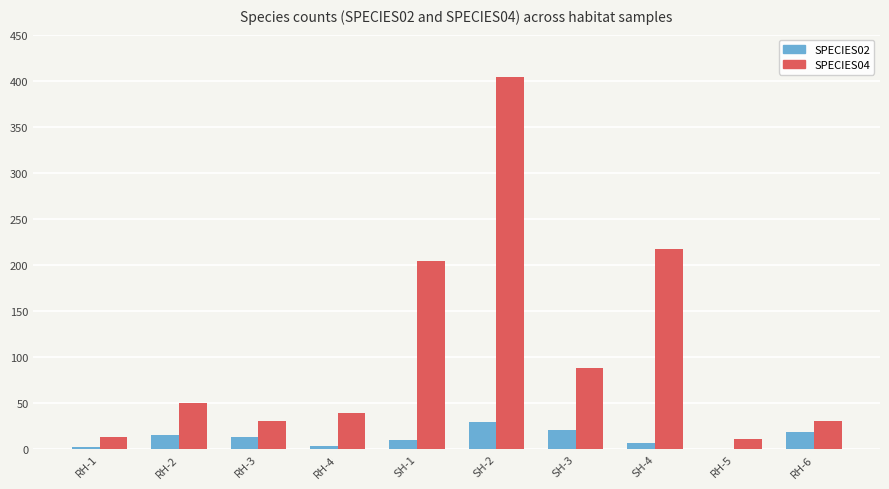

The SPECIES04 series shows 204 at SH-1. True or false?

True